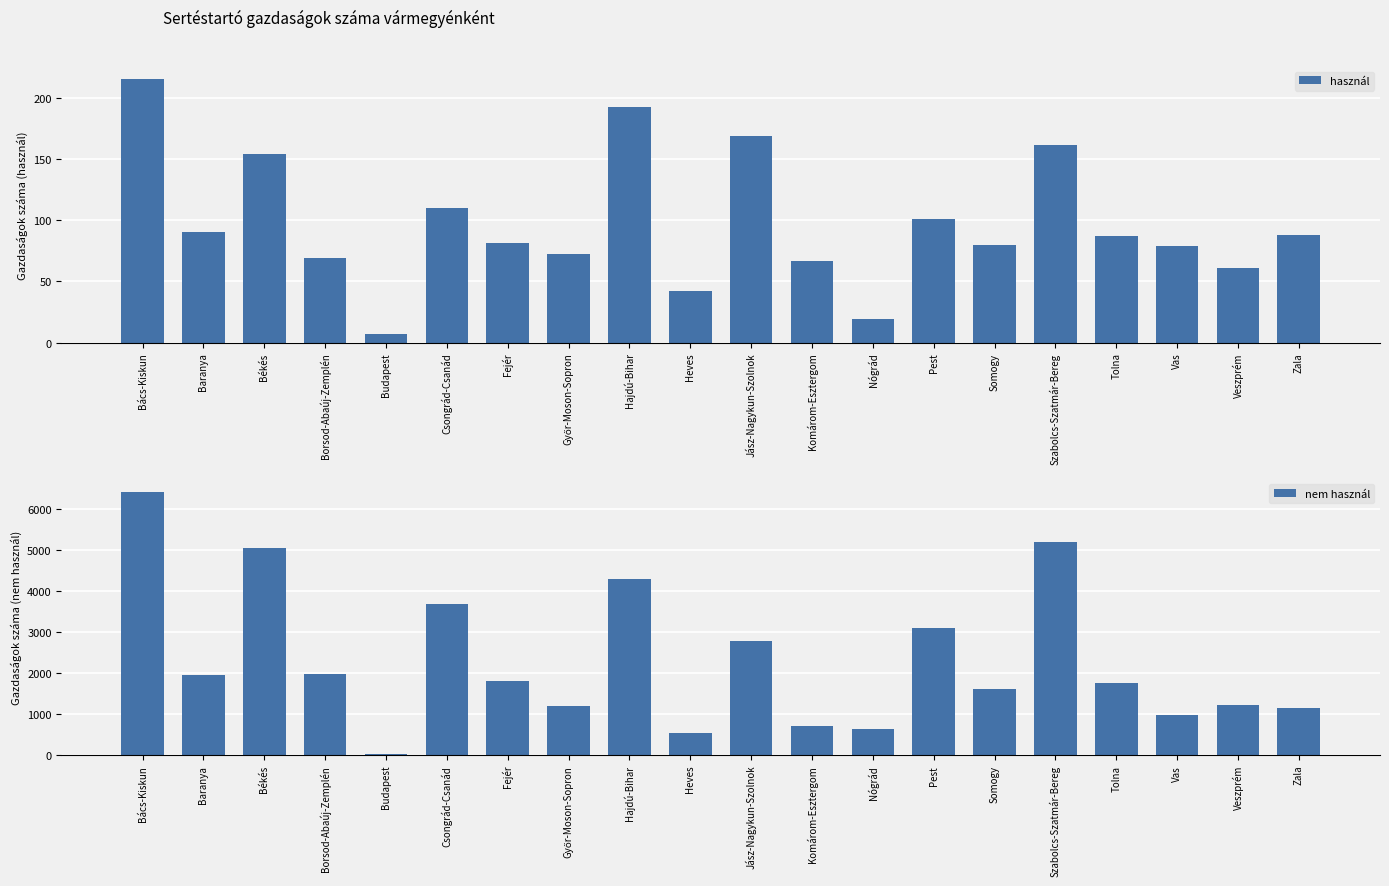

Does the chart contain any negative values?

No